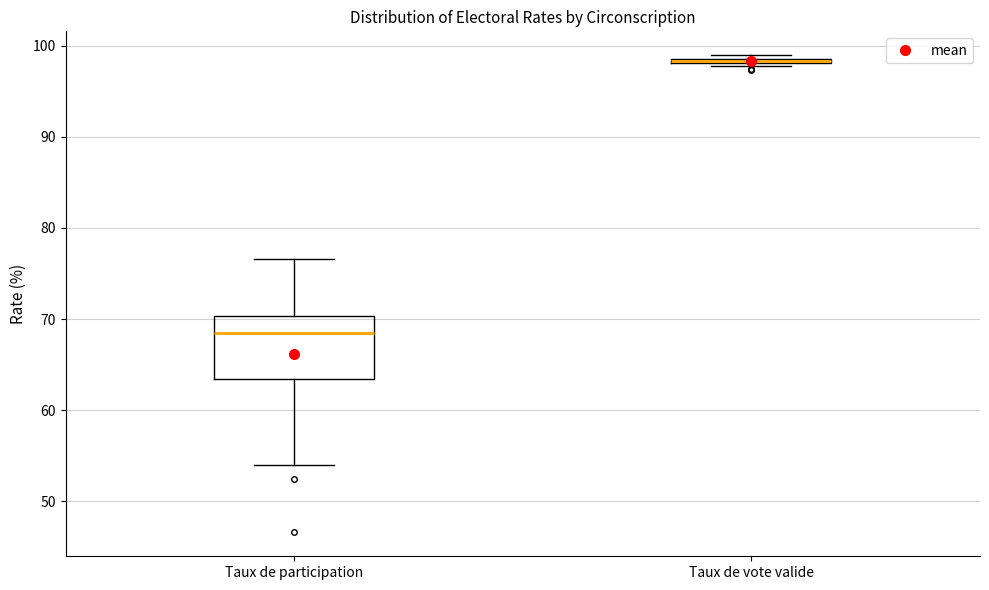

Where is the lower edge of the box for Taux de vote valide on the y-axis? The values are not printed on the chart, so give them approximately, as read against the axis.

98